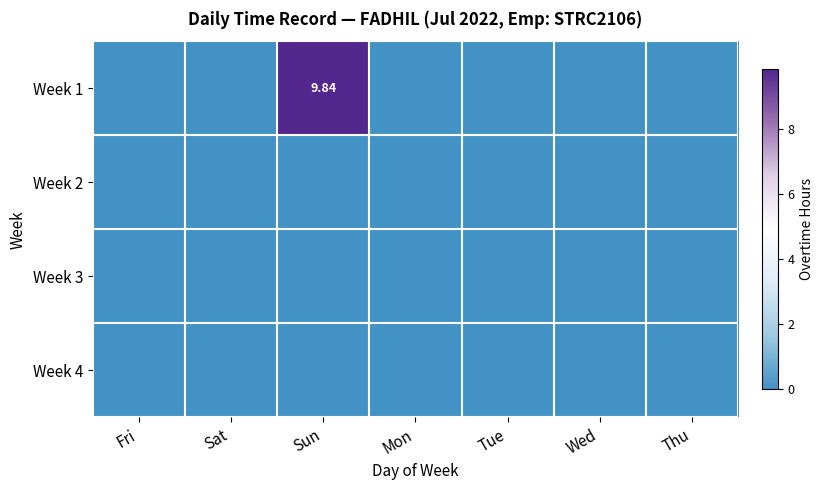

Which category has the highest value in the Week 4 series?

Fri